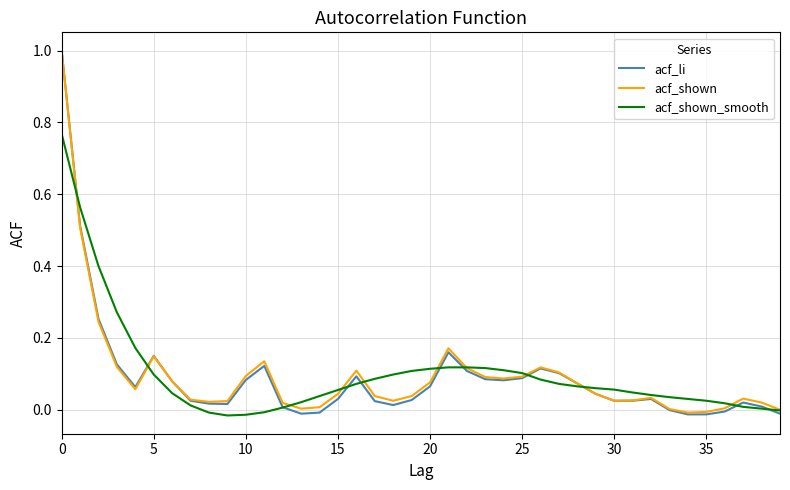

What is the maximum value for acf_li?

1.0